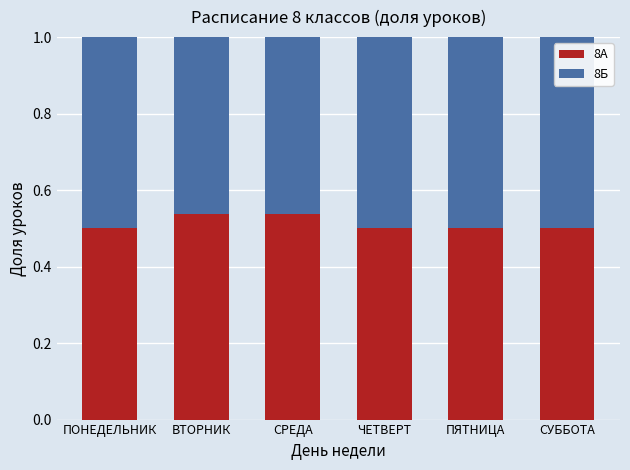

How many bars are there in total?

6